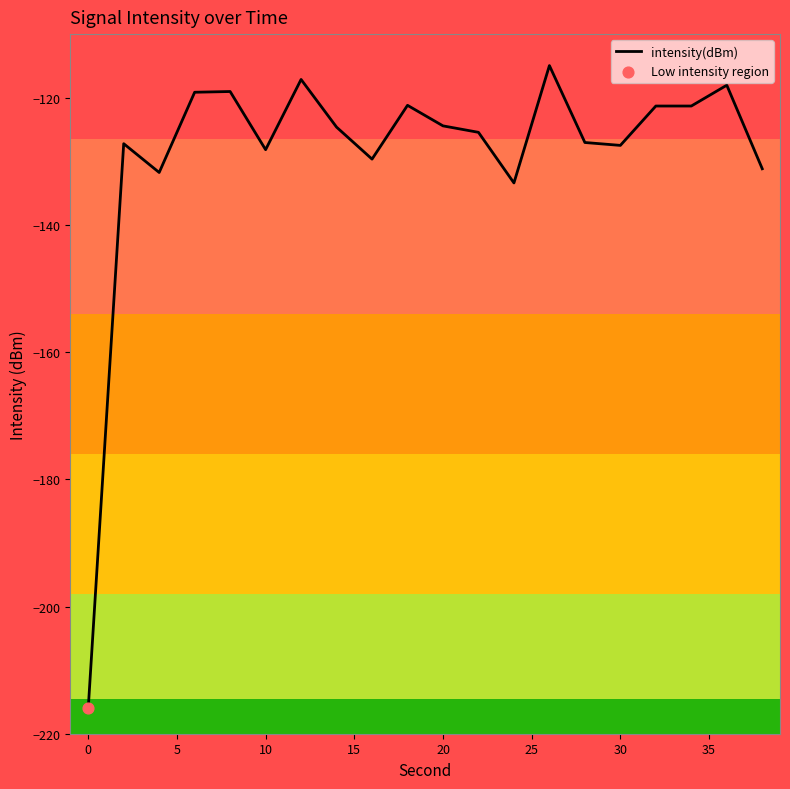

What is the difference between the maximum and minimum values?

101.1